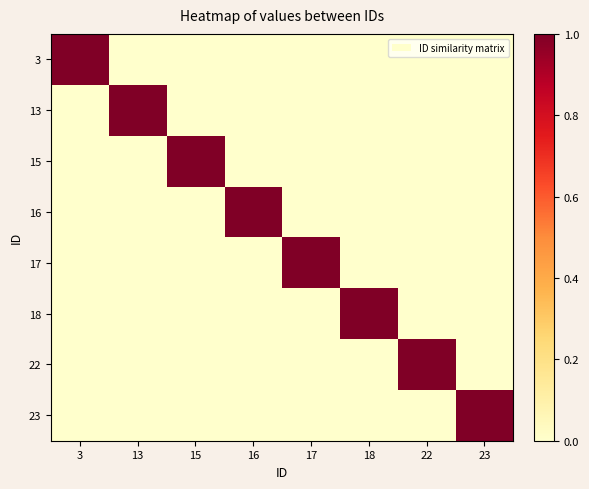

What is the maximum value for 13?

1